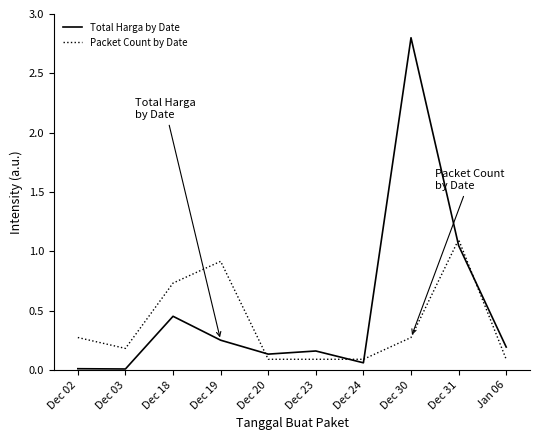

At which category does Packet Count by Date reach its first local peak?

Dec 19